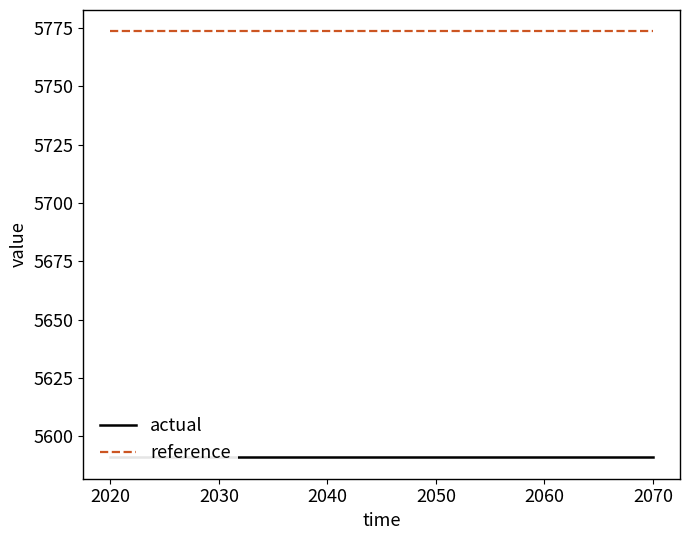

What is the greatest value displayed?

5773.5